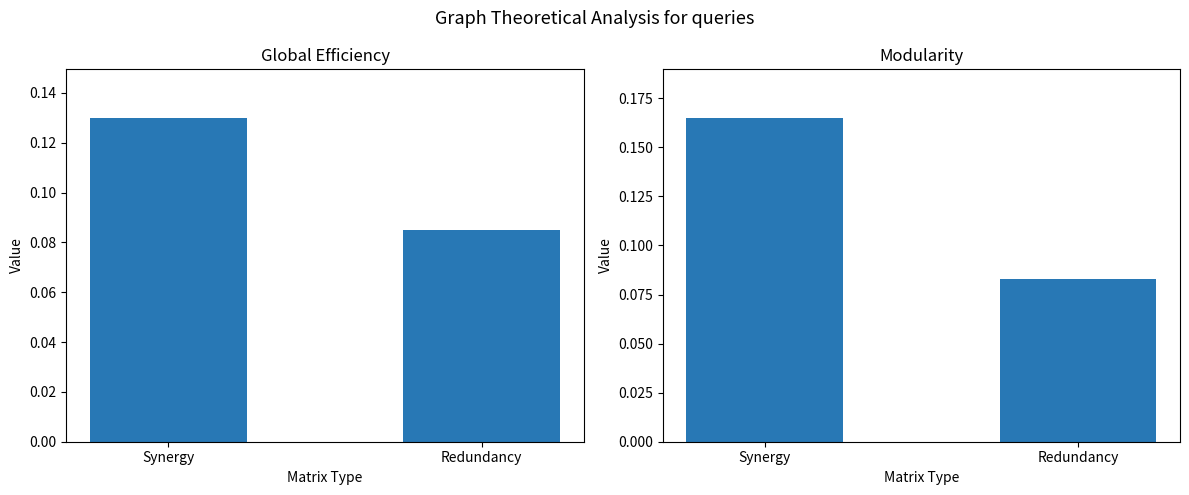

What is the maximum value for Modularity?

0.2